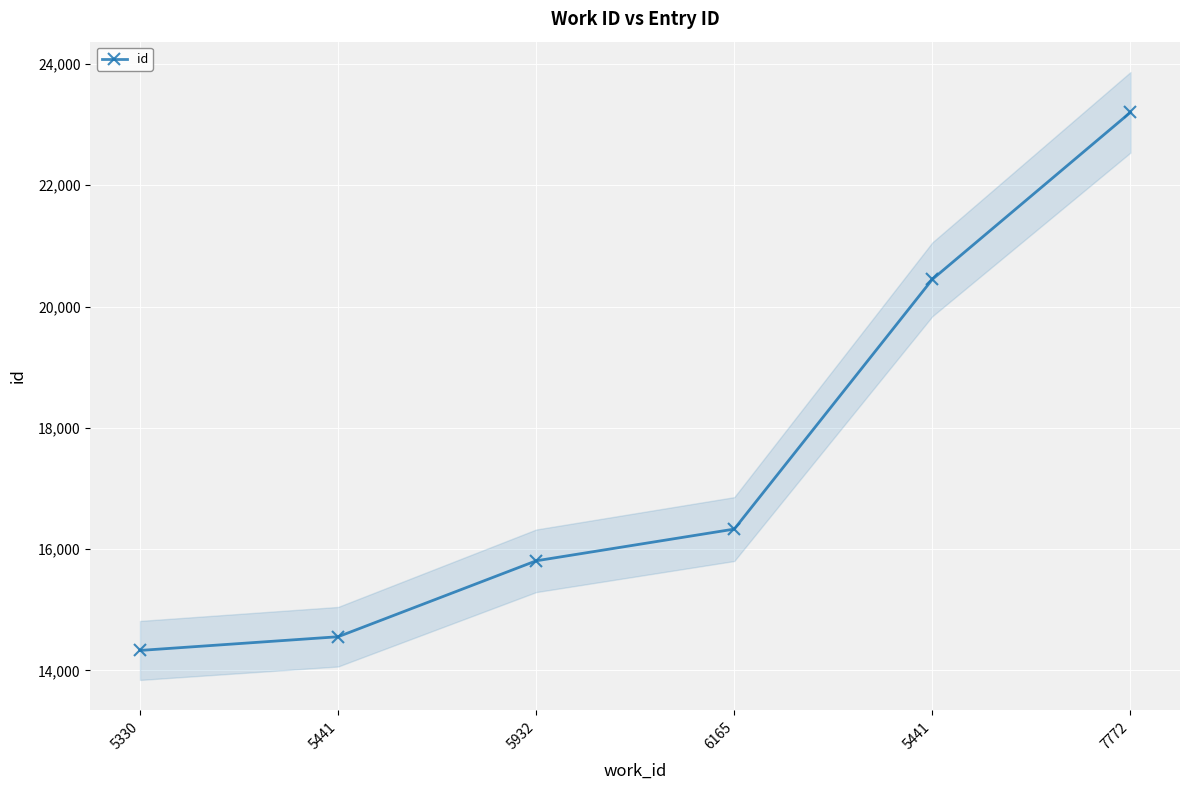

Rank the categories by value from highest to lowest.

7772, 5441, 6165, 5932, 5441, 5330